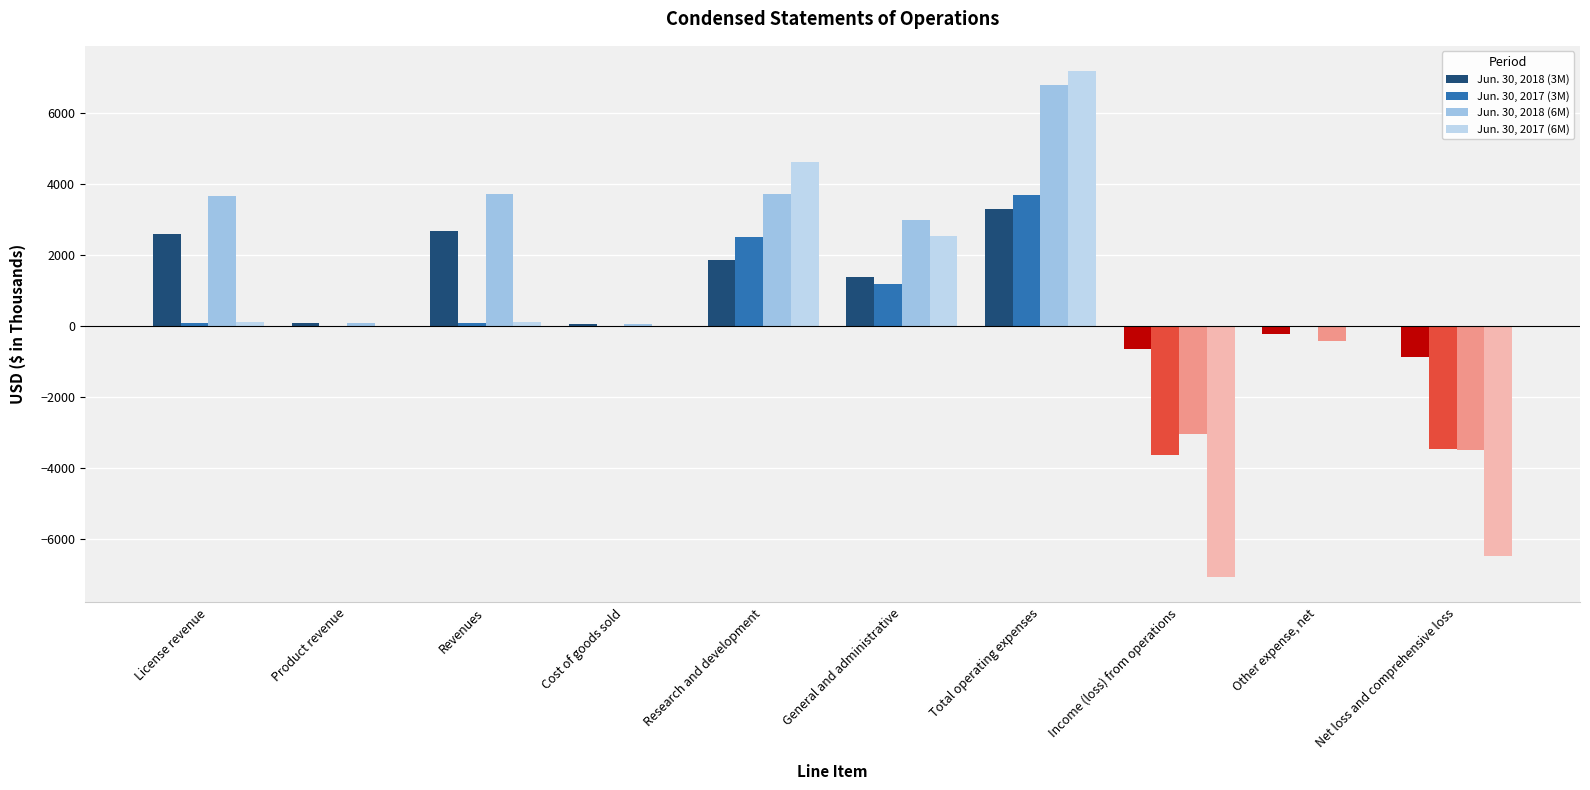

What is the difference between the Jun. 30, 2018 (6M) values at Product revenue and Other expense, net?

503